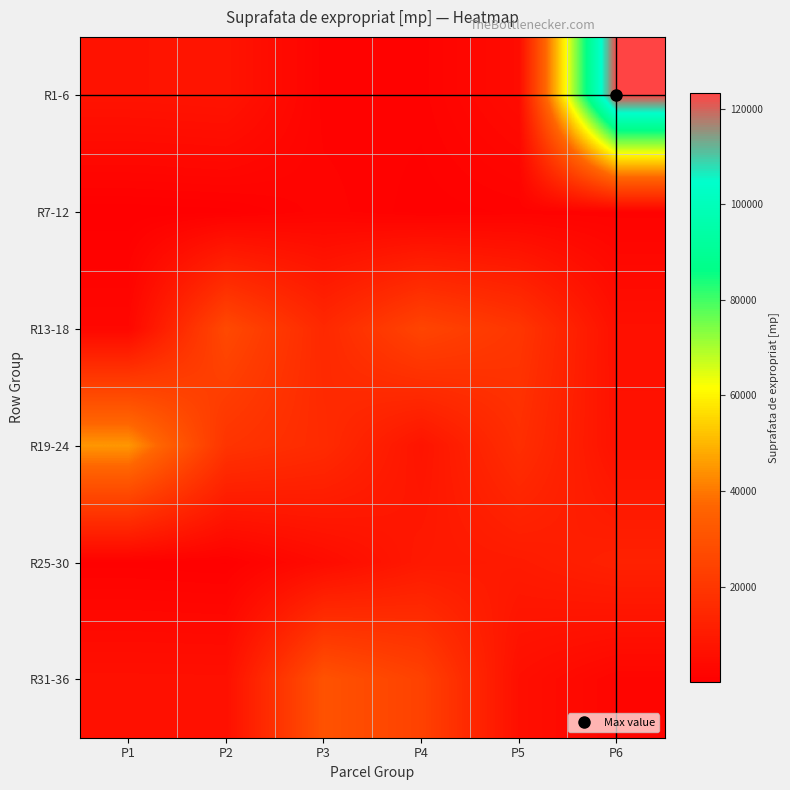

Count the number of categories in the chart.

6